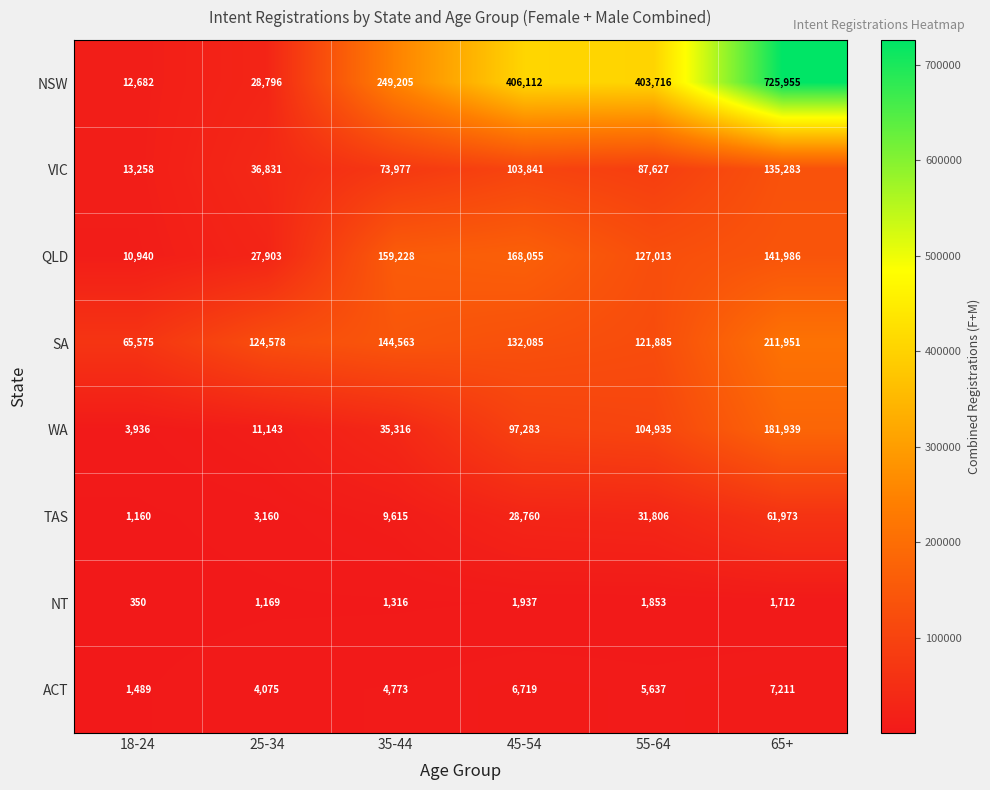

At which category is the sum across all series the highest?

65+